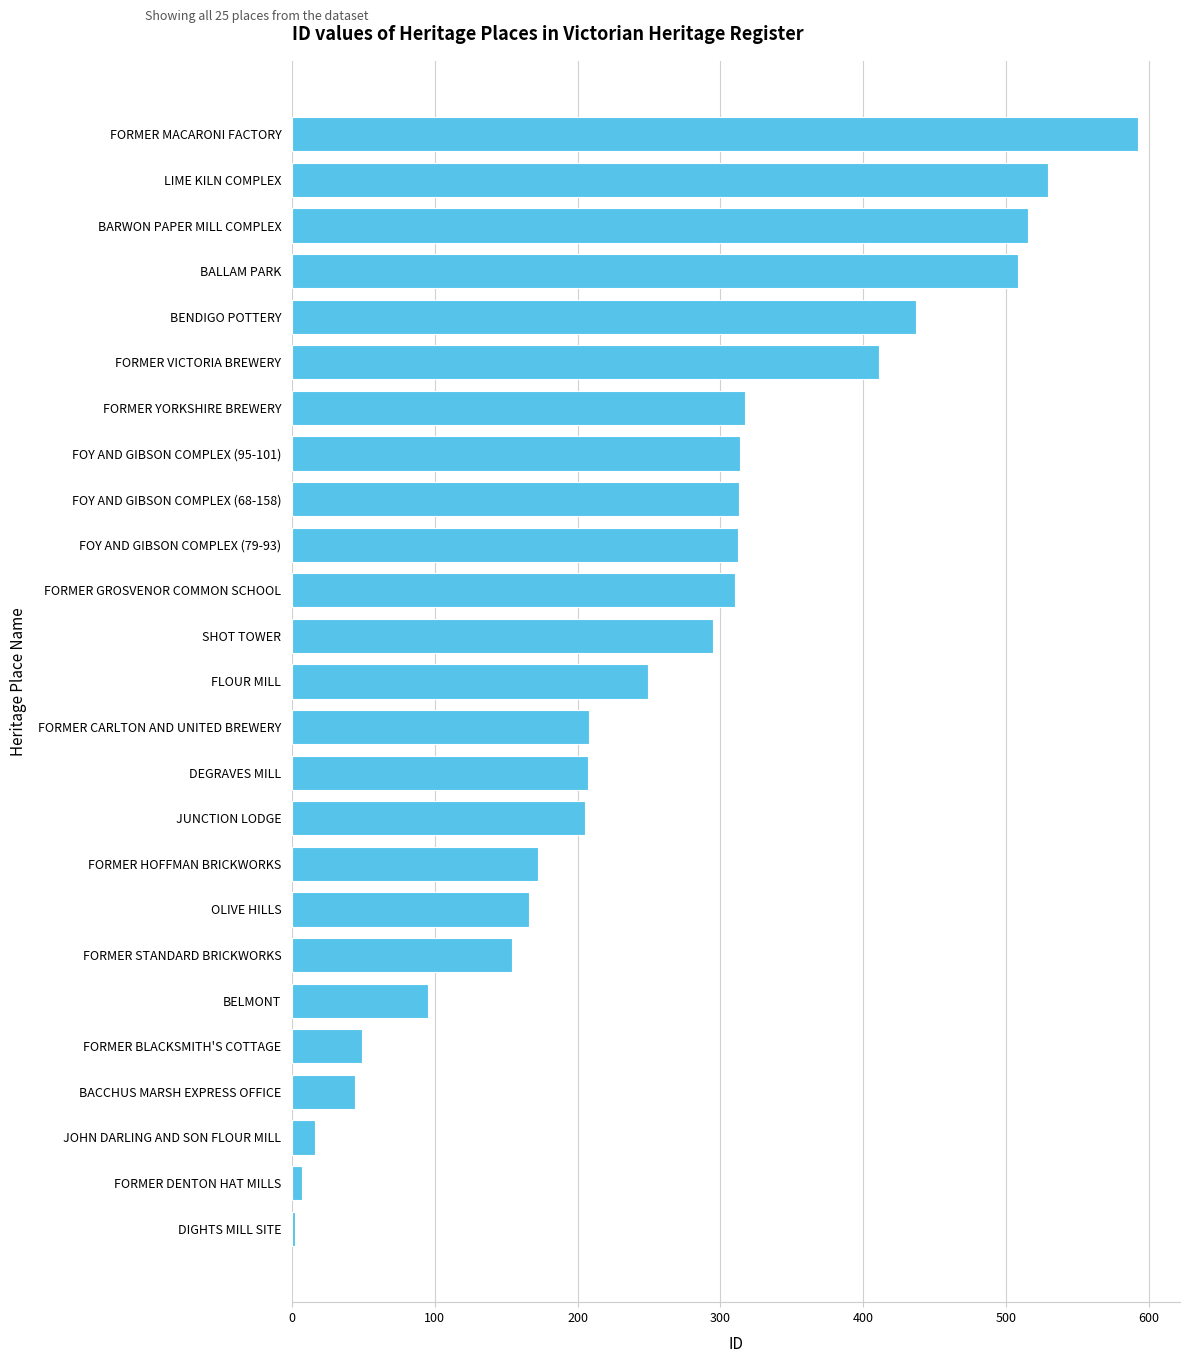

The value at DEGRAVES MILL is 207. True or false?

True